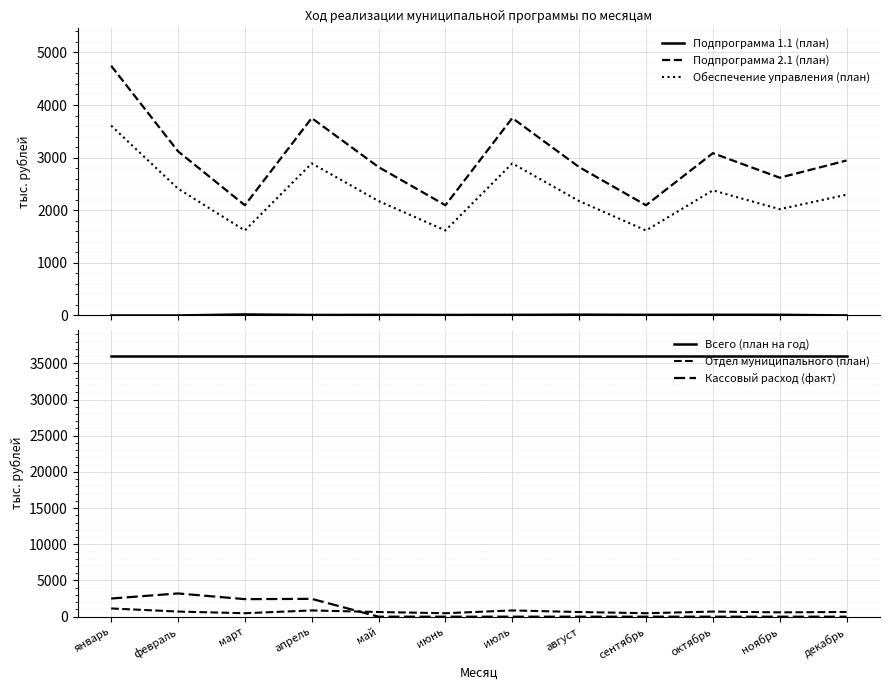

Where is Всего (план на год) nearest to the value 36060?

январь